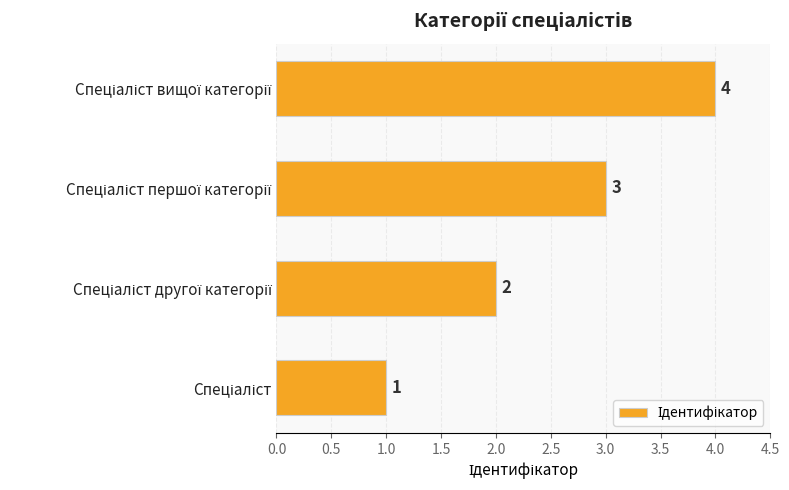

How many values are between 2 and 4?

3